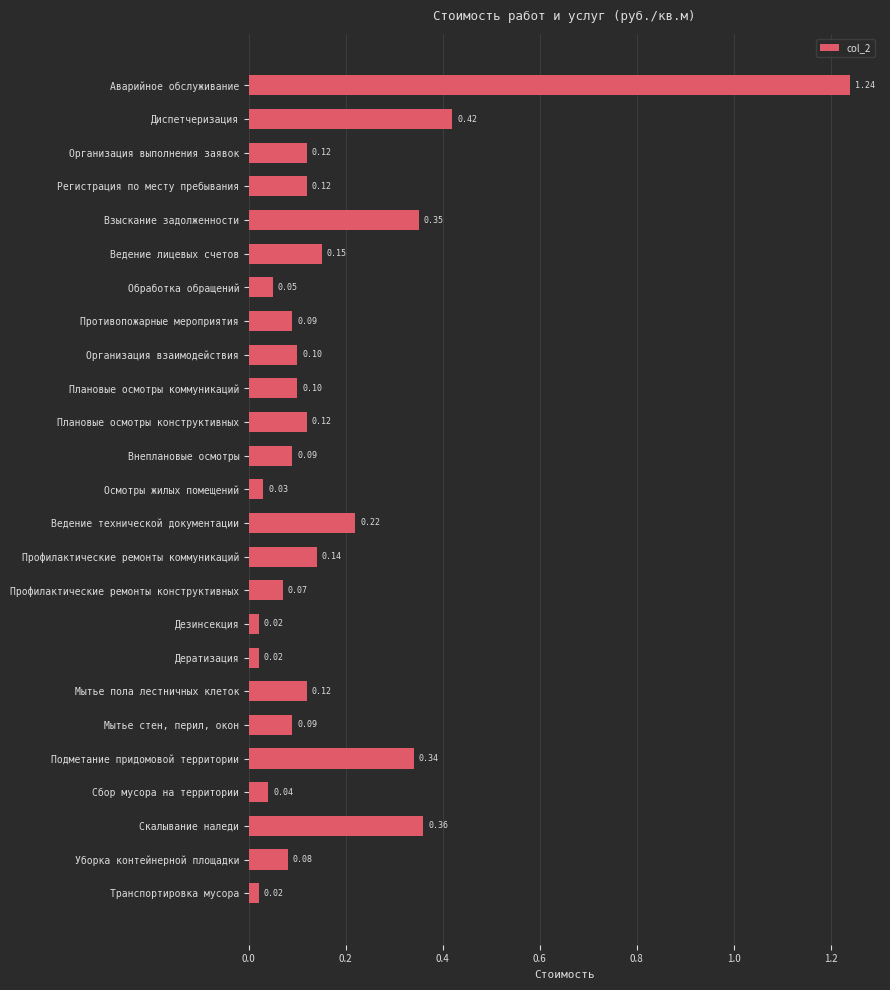

What is the sum of all values?

4.5